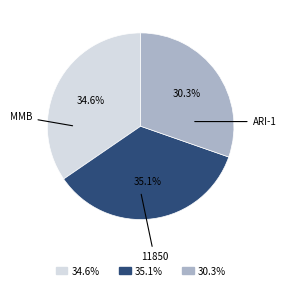

To the nearest percent, what is the difference between the largest and smallest slice percentages?

5%